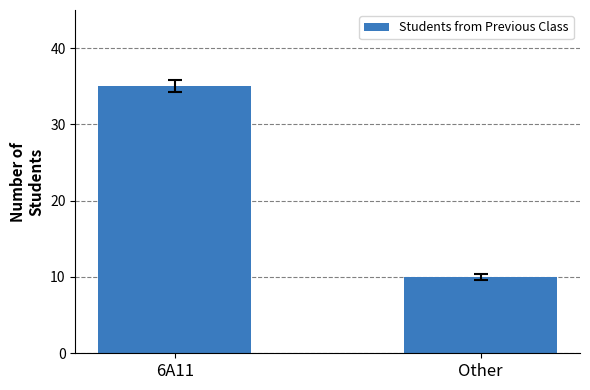

Reading left to right, what are all the values shown in this chart?

6A11=35	Other=10